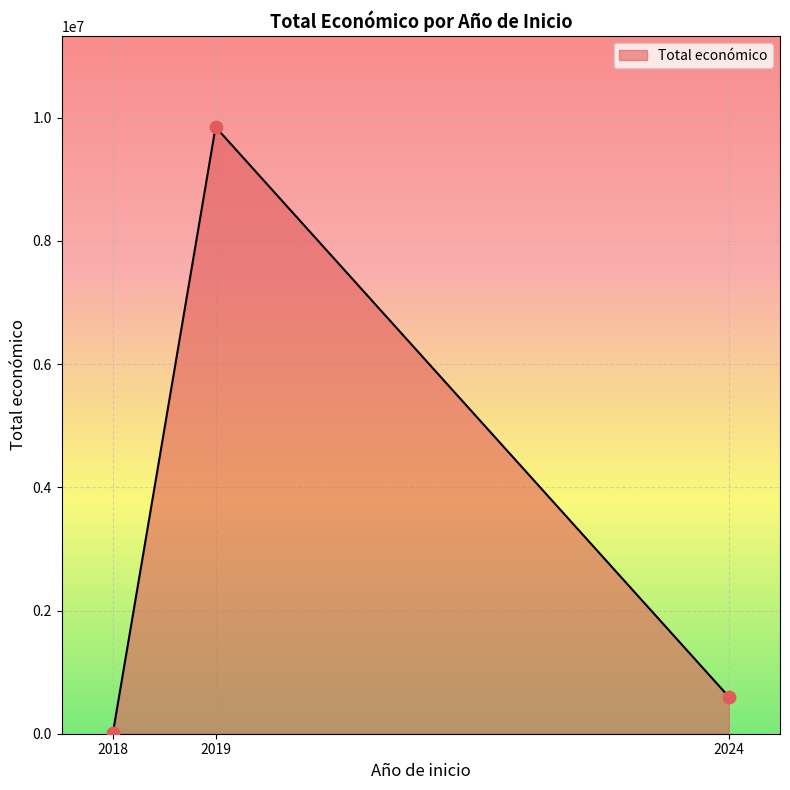

What is the ratio of the value at 2019 to the value at 2024?

16.4